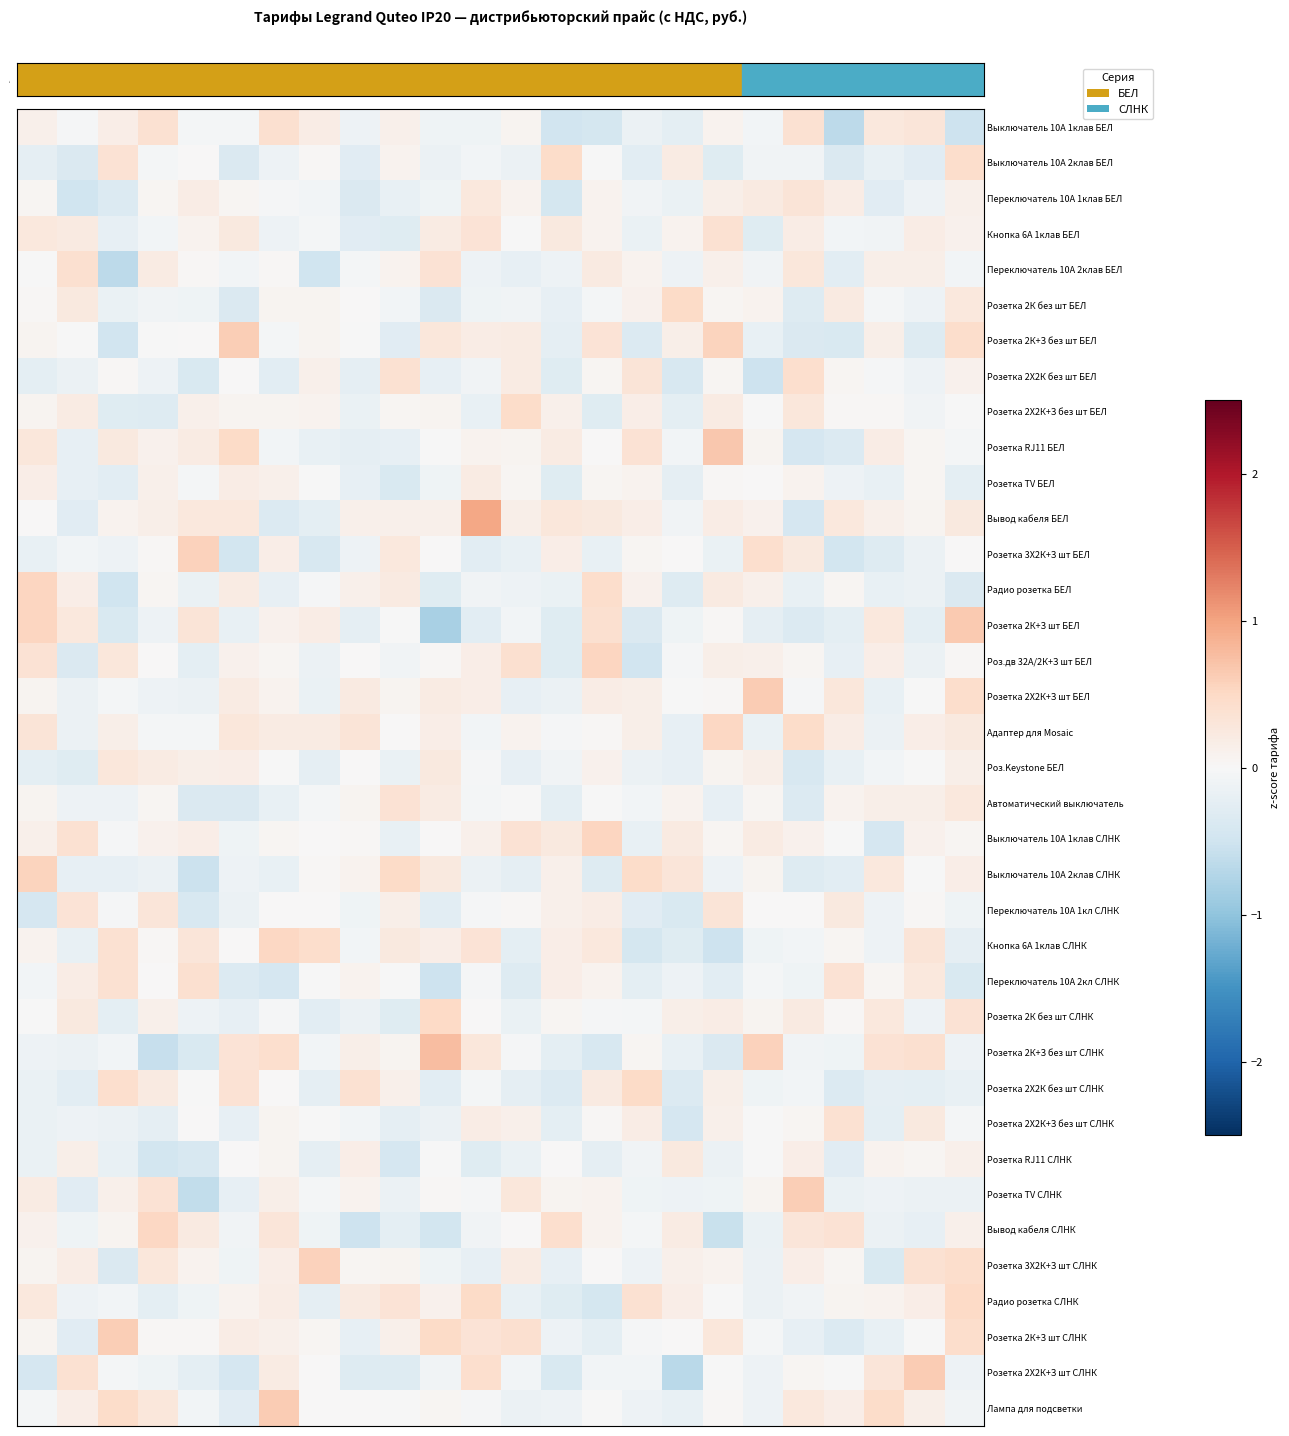

At which category is the sum across all series the highest?

23